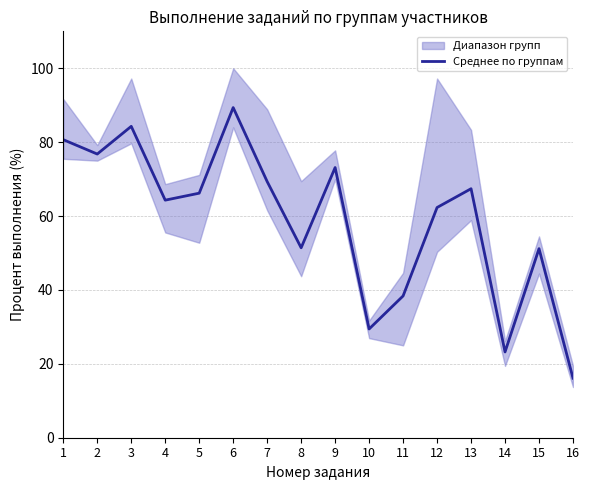

Between 15 and 13, which is larger?

13